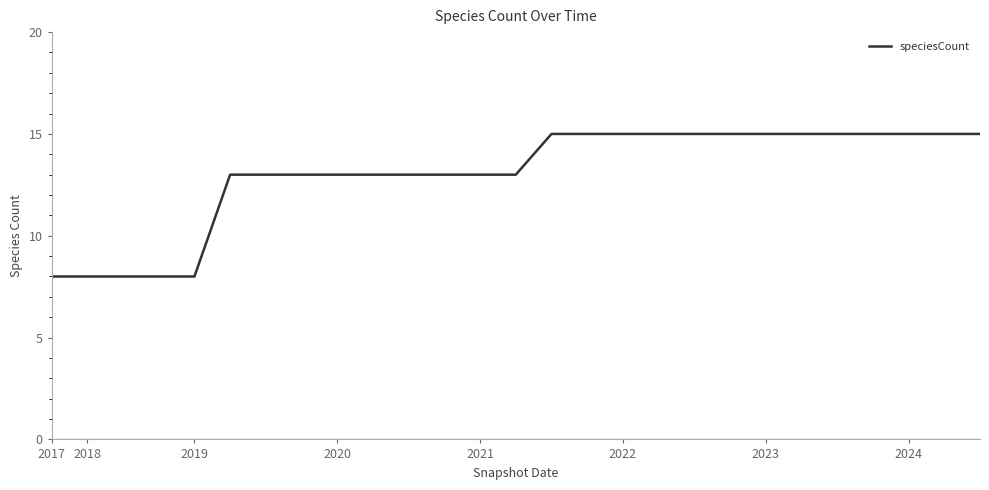

What is the difference between the maximum and minimum values?

7